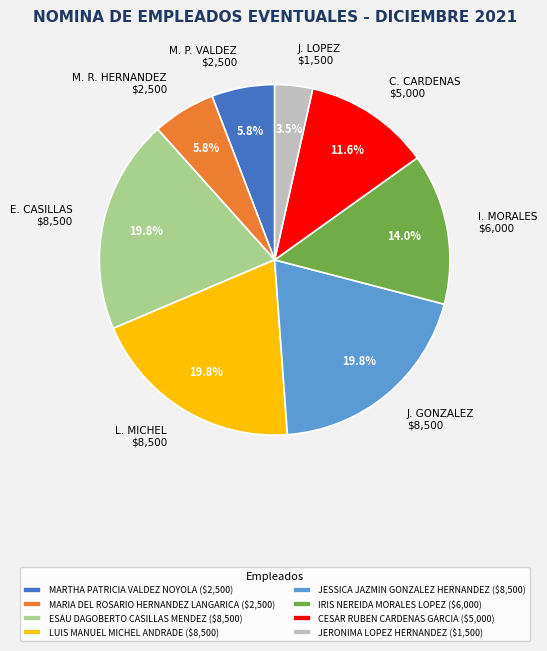

What portion of the pie excludes MARTHA PATRICIA VALDEZ NOYOLA?

94.2%